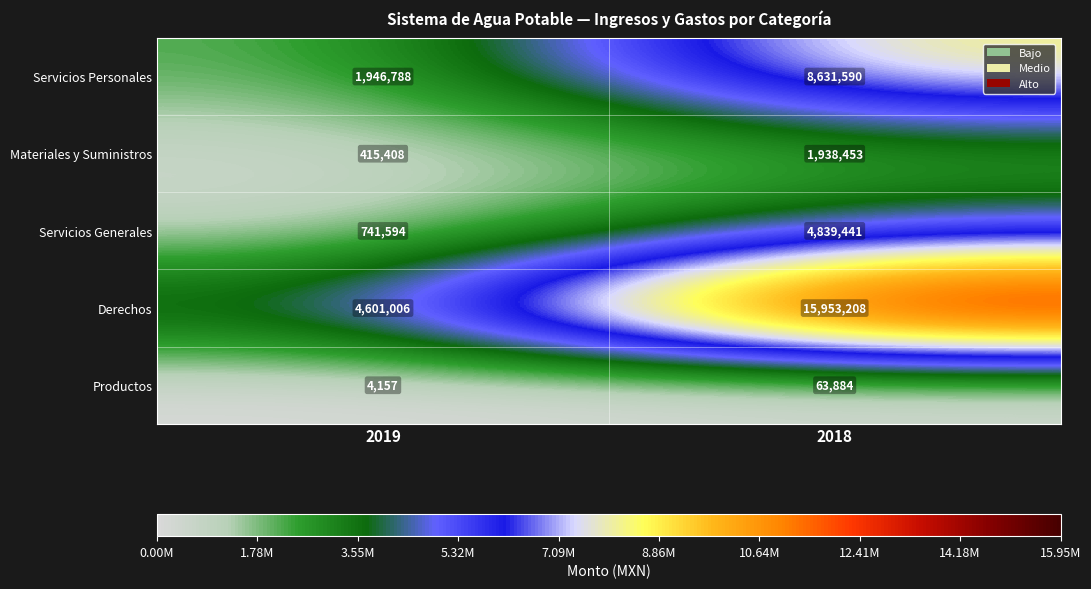

What is the difference between the Productos values at 2018 and 2019?

59727